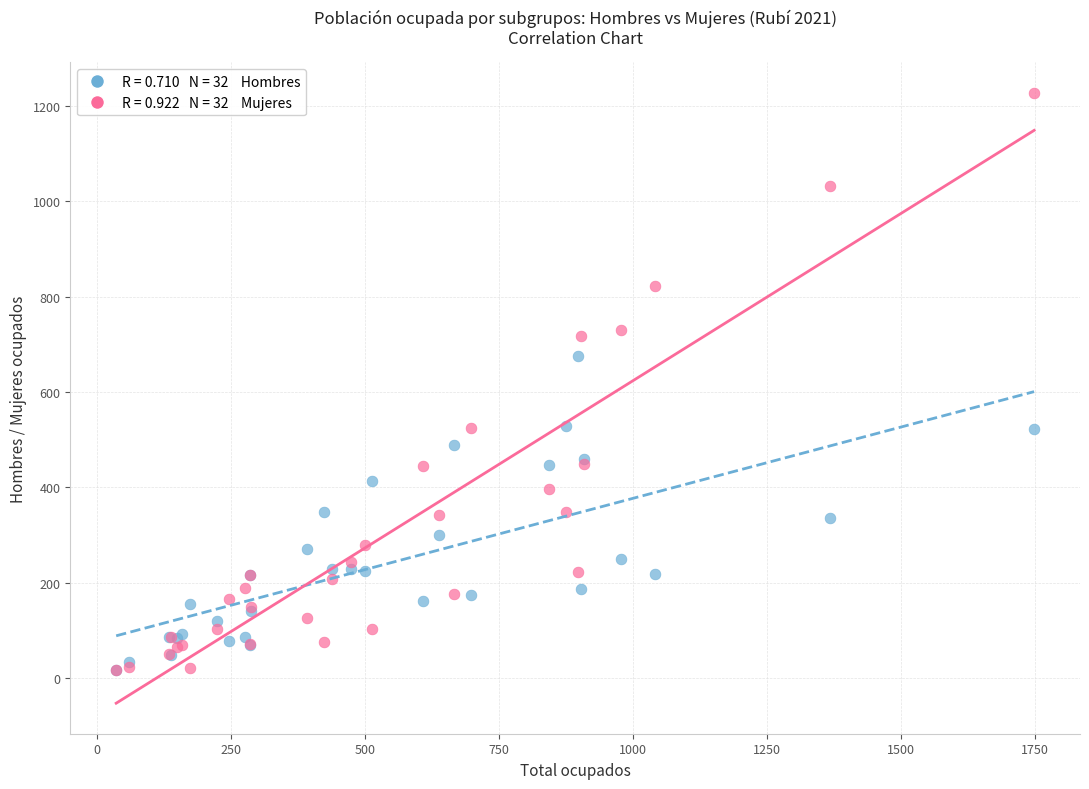

Across all series, what Y value is closest to 622?

675